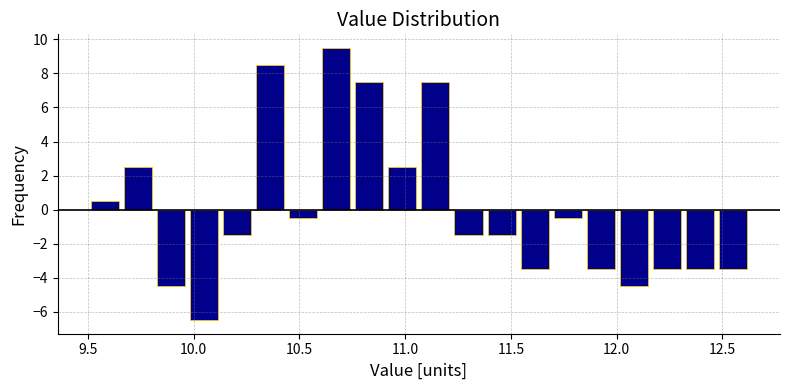

Around what value on the x-axis is the tallest bar? Give the approximate position of its centre, as read against the axis.

10.65